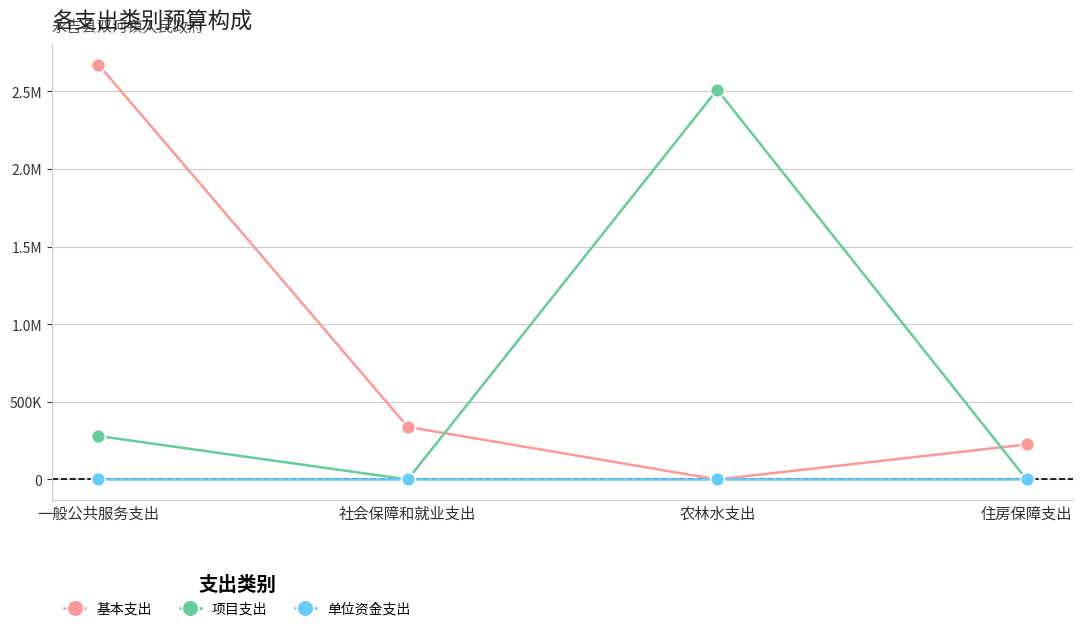

What is the approximate value of 项目支出 at 农林水支出?

2511392.0